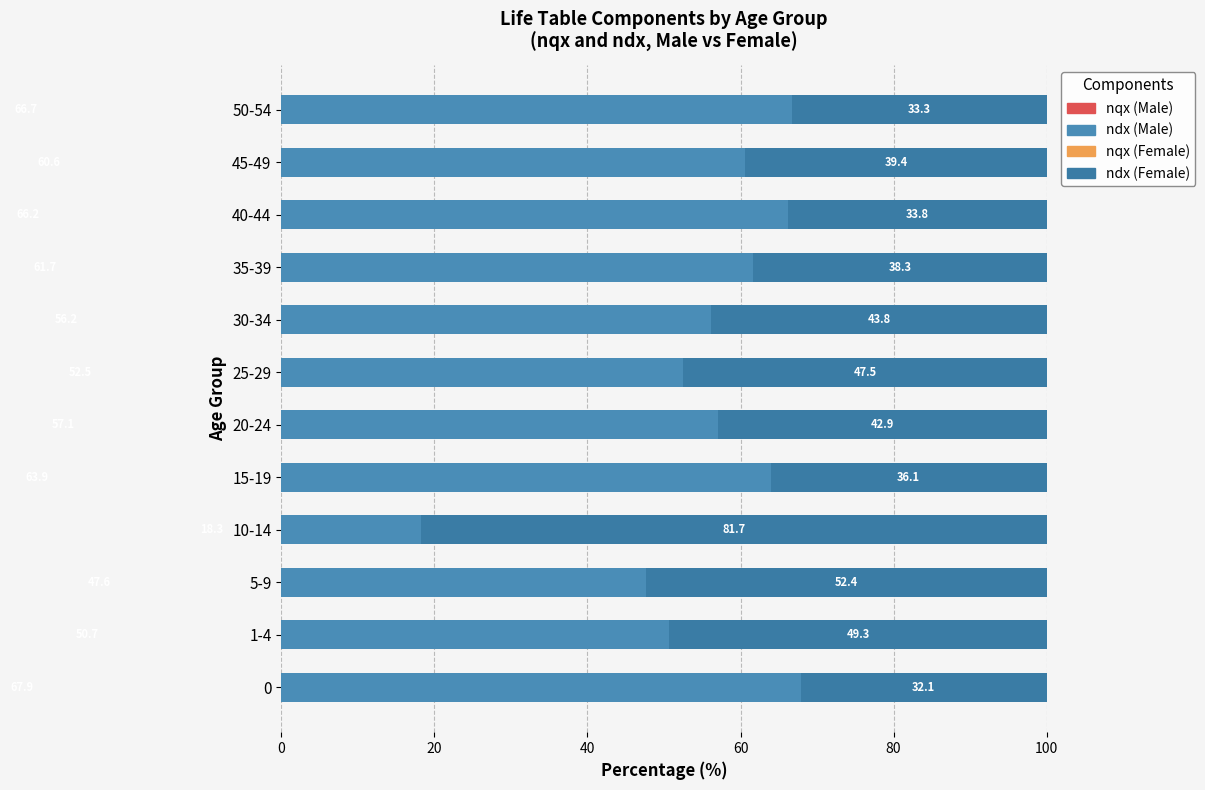

Count the nqx (Female) values in the range 0 to 1.

12